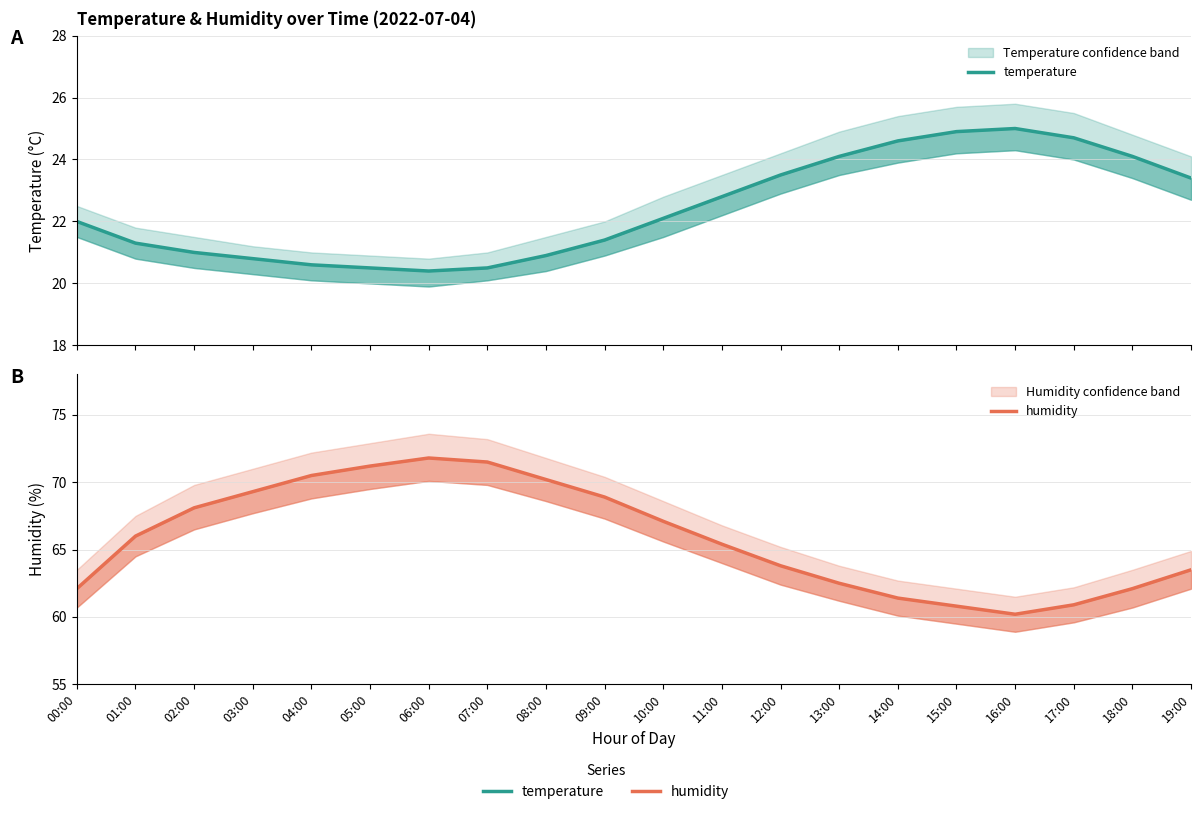

What is the difference between the second highest and minimum values in the humidity series?

11.3